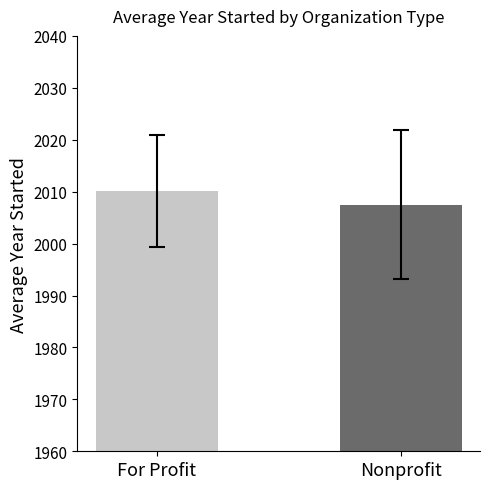

What is the difference between the maximum and minimum values?

2.7